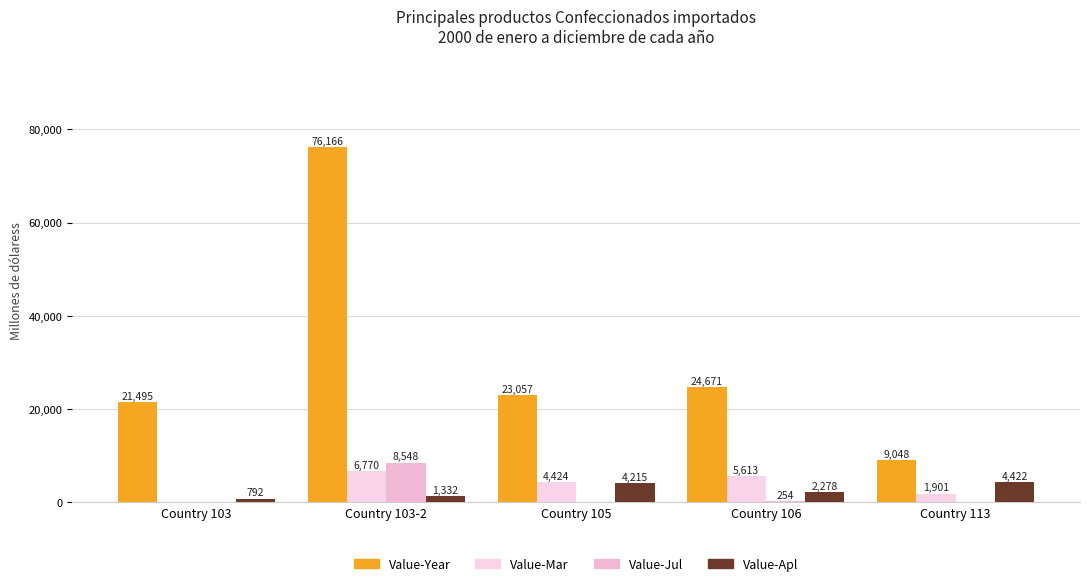

What are all the series names shown in the legend?

Value-Year, Value-Mar, Value-Jul, Value-Apl